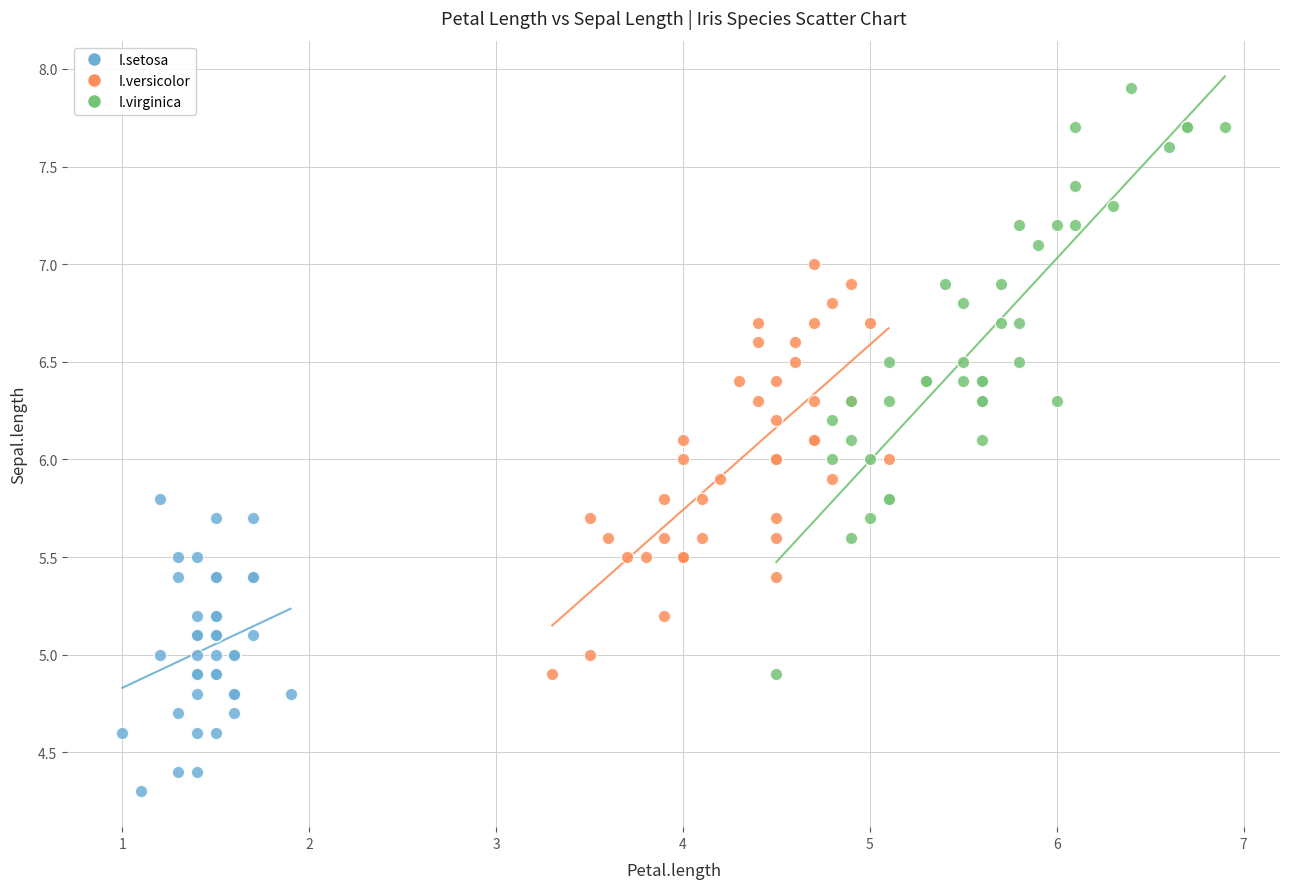

Which series has the largest Y range (max minus min)?

I.virginica